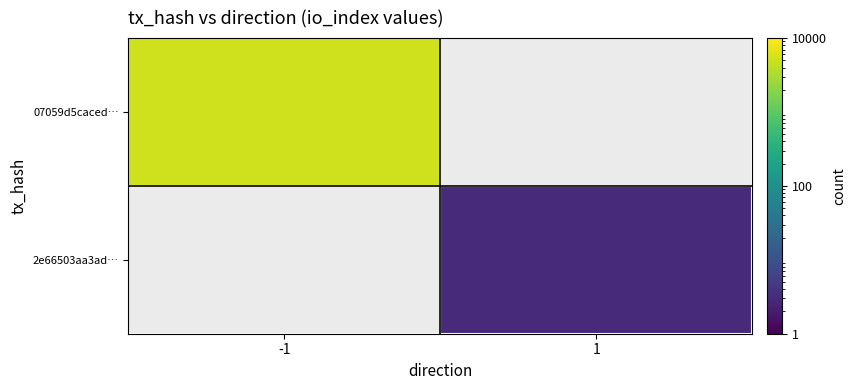

What is the greatest value displayed?

5069.0